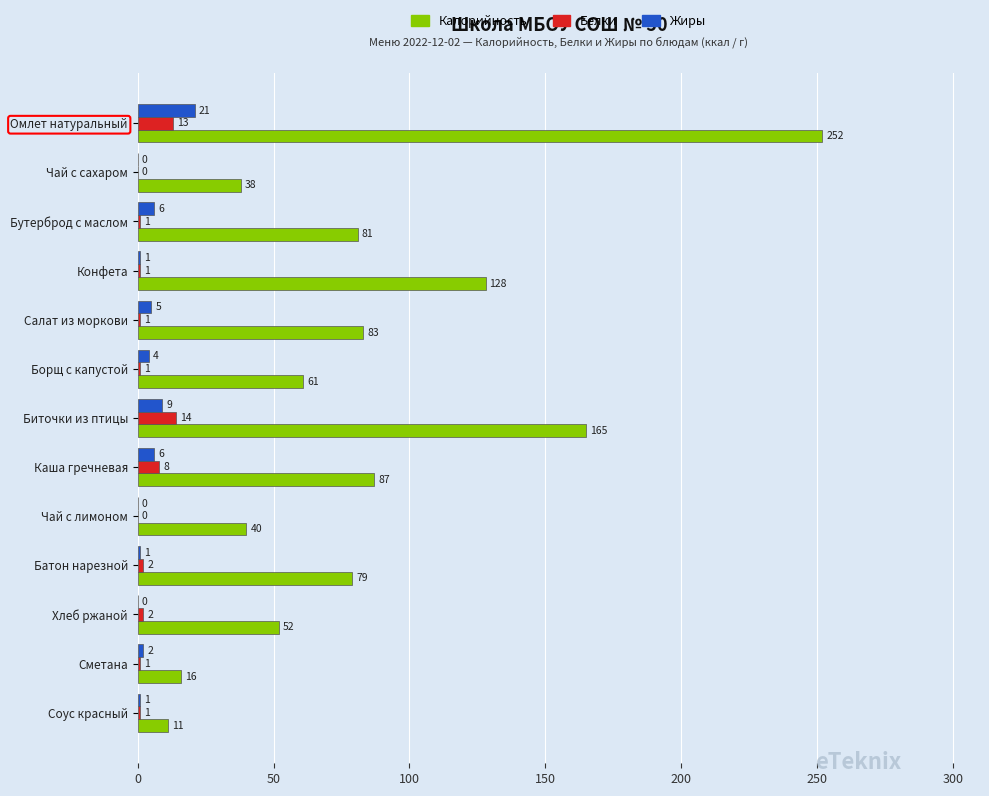

Where is Калорийность nearest to the value 131?

Конфета